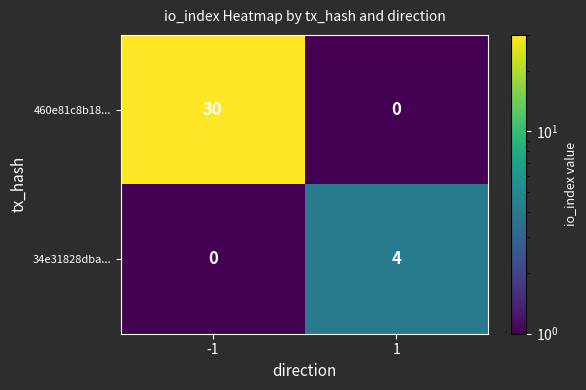

What is the difference between the highest and lowest values at 1?

4